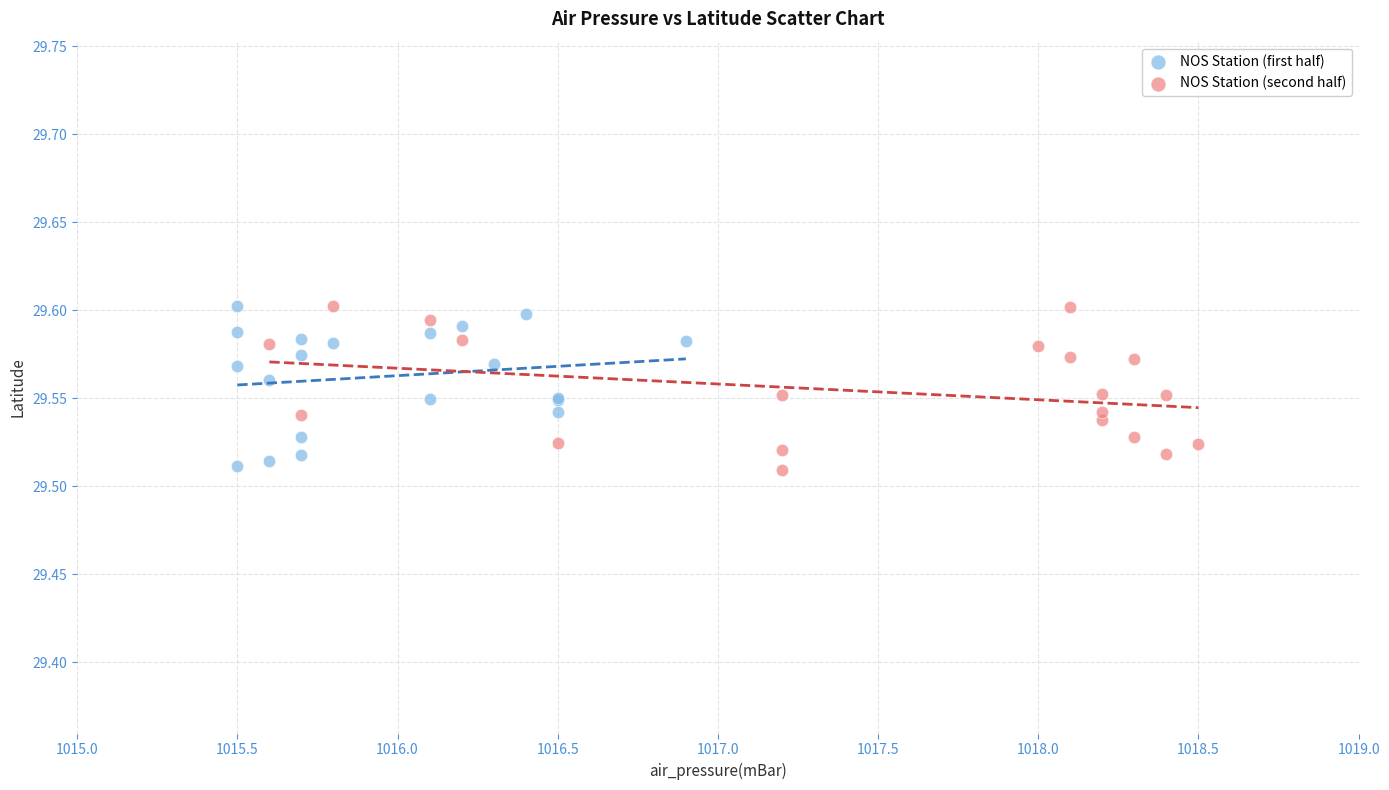

What are all the series names shown in the legend?

NOS Station (first half), NOS Station (second half)